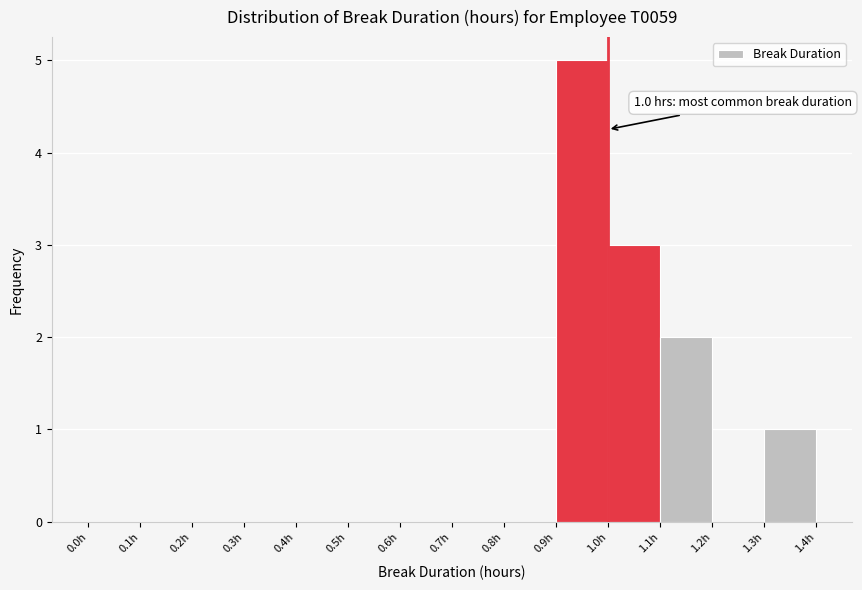

Which range on the x-axis has the tallest bar?

0.9 to 1.0